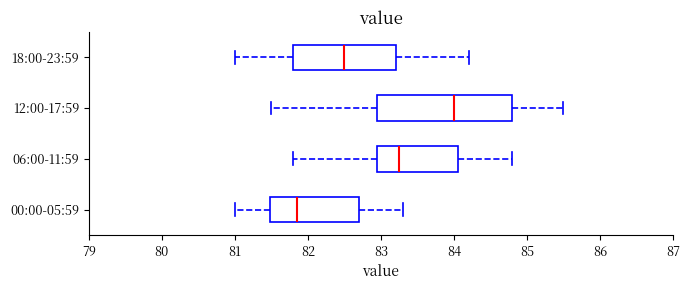

Reading bottom to top, read every box against the x-axis: the position of its median line, the range the box covers, and the ends of its whiskers. The values are not printed on the chart, so give them approximately, as read against the axis.

00:00-05:59: median 81.9, box 81.5 to 82.7, whiskers 81.0 to 83.3
06:00-11:59: median 83.3, box 83.0 to 84.1, whiskers 81.8 to 84.8
12:00-17:59: median 84.0, box 83.0 to 84.8, whiskers 81.5 to 85.5
18:00-23:59: median 82.5, box 81.8 to 83.2, whiskers 81.0 to 84.2